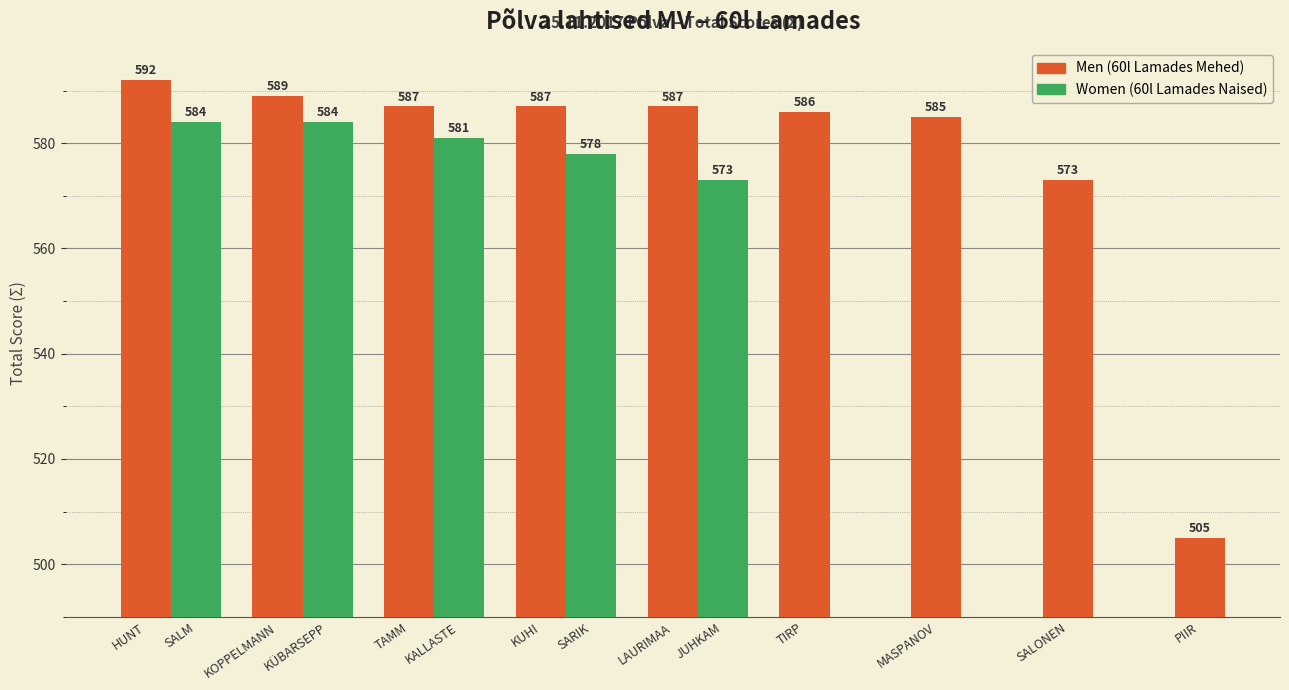

Is it true that the value at TAMM is 587?

True